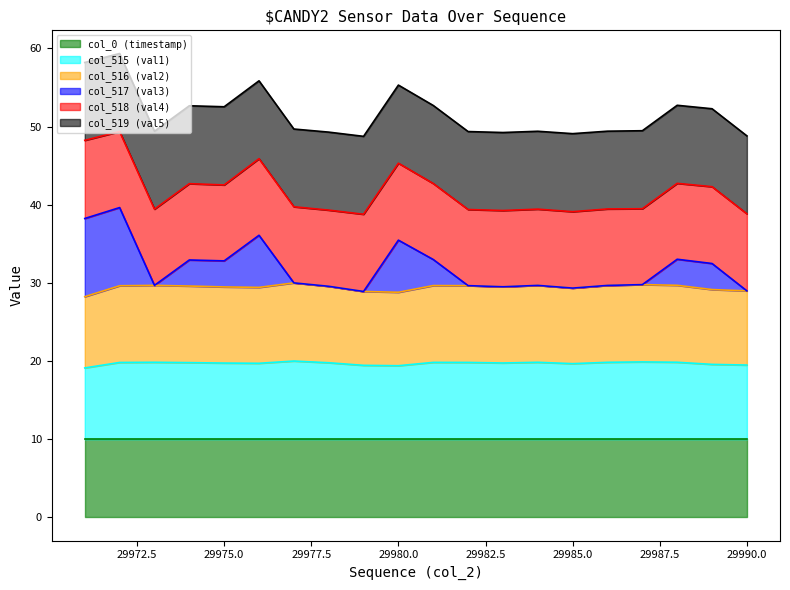

What is the highest value of the col_0 (timestamp) series?

10.0